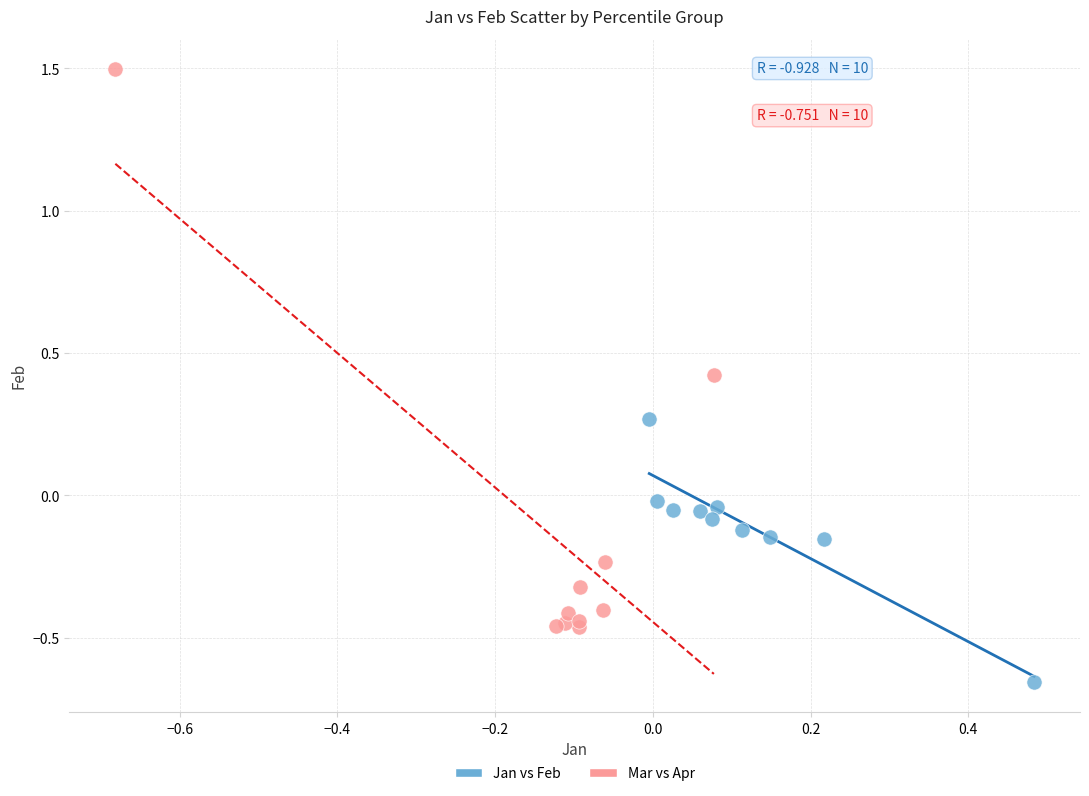

Which series contains the lowest Y value?

Jan vs Feb